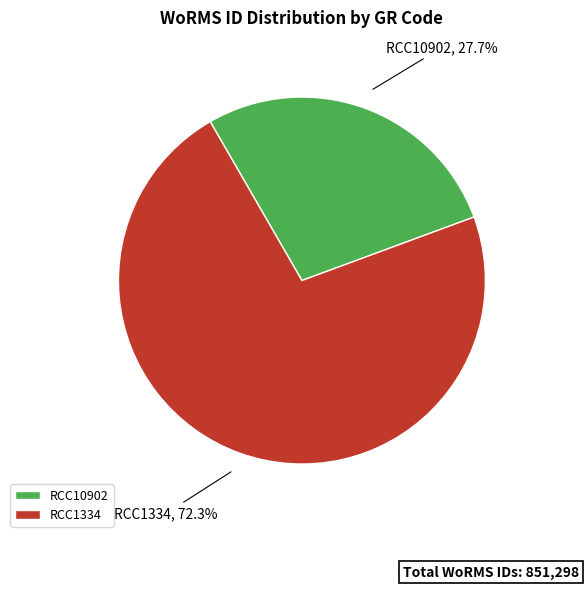

To the nearest percent, what portion does RCC1334 represent?

72%